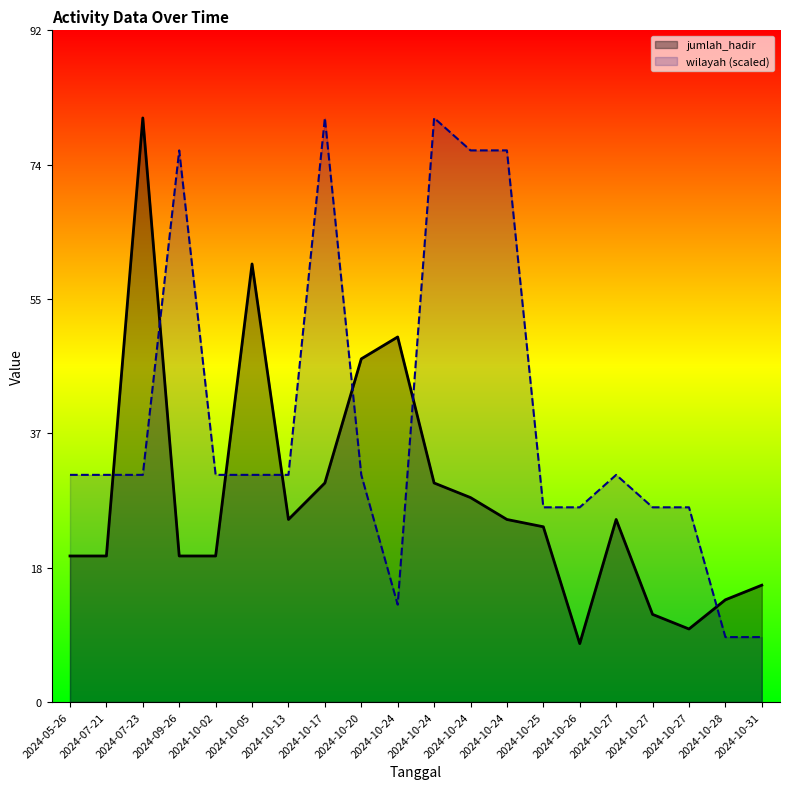

What is the difference between the wilayah (scaled) values at 2024-10-24 and 2024-10-05?

44.4